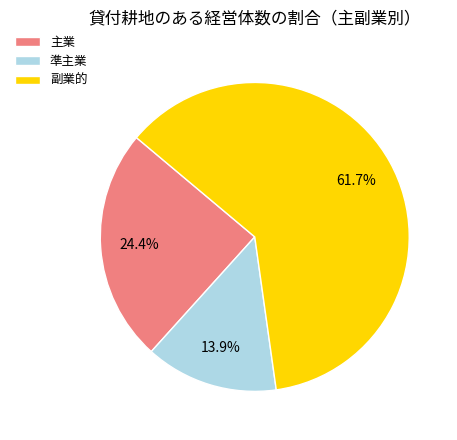

Does 主業 represent more than half of the total?

No